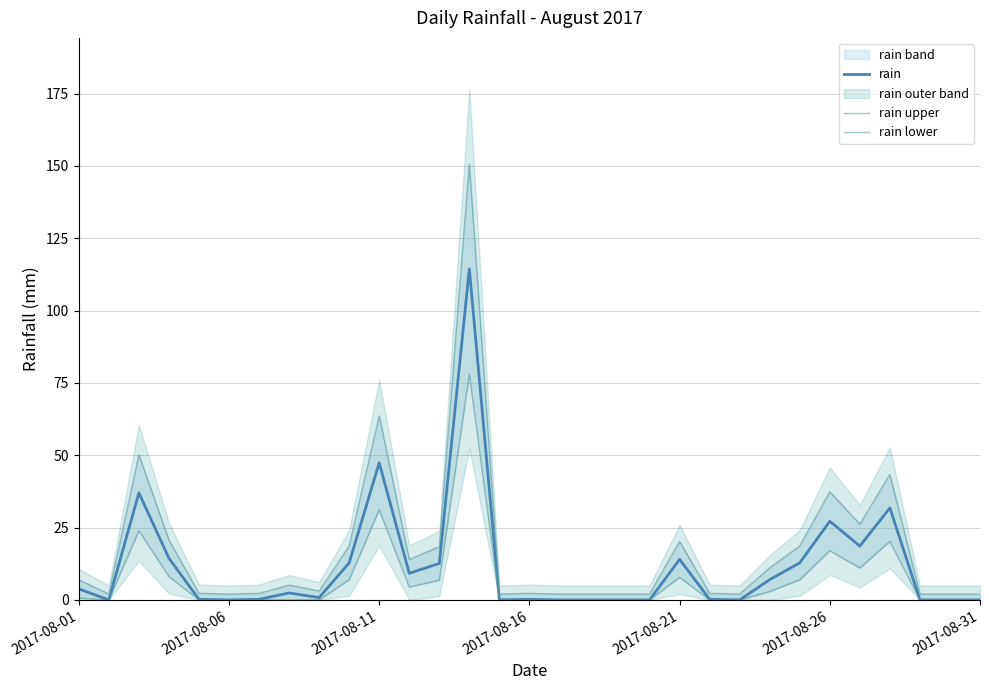

How many interior local peaks does the rain series have?

8